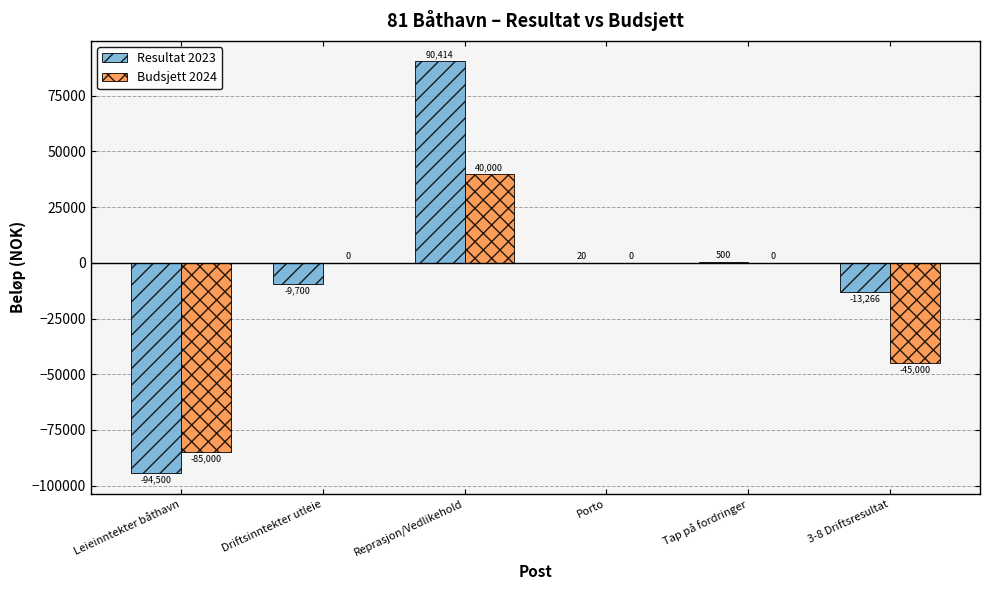

Is it true that Resultat 2023 equals -34499.3 at Leieinntekter båthavn?

False